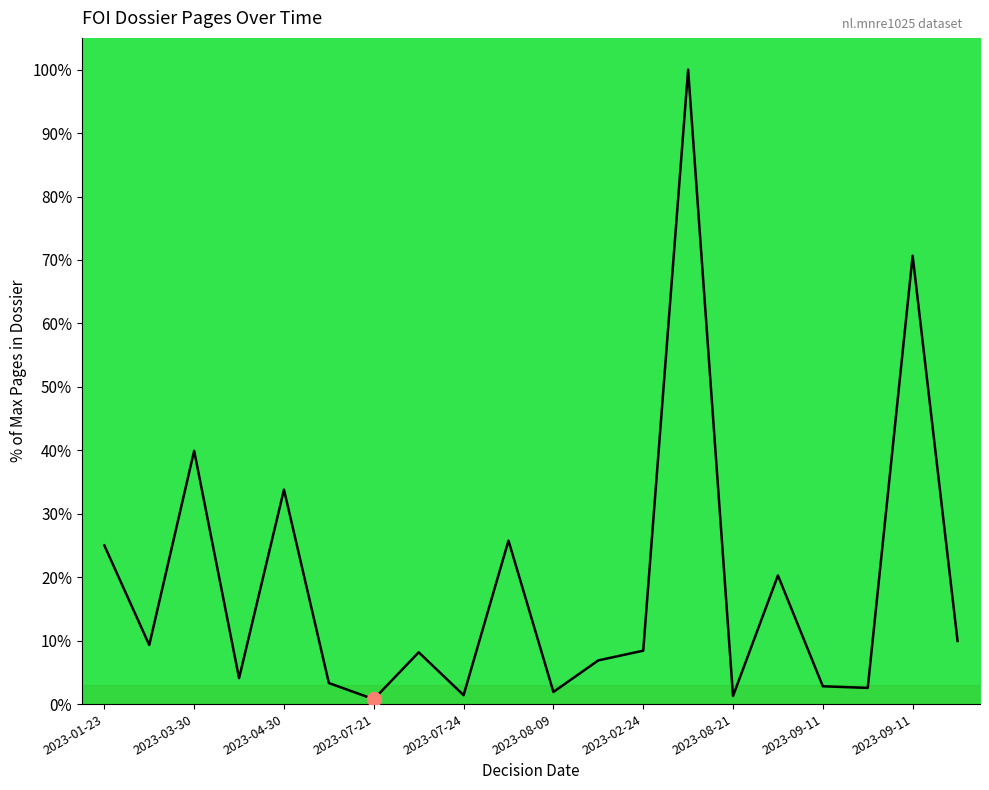

How many interior local valleys (lower than both neighbors) does the data have?

7